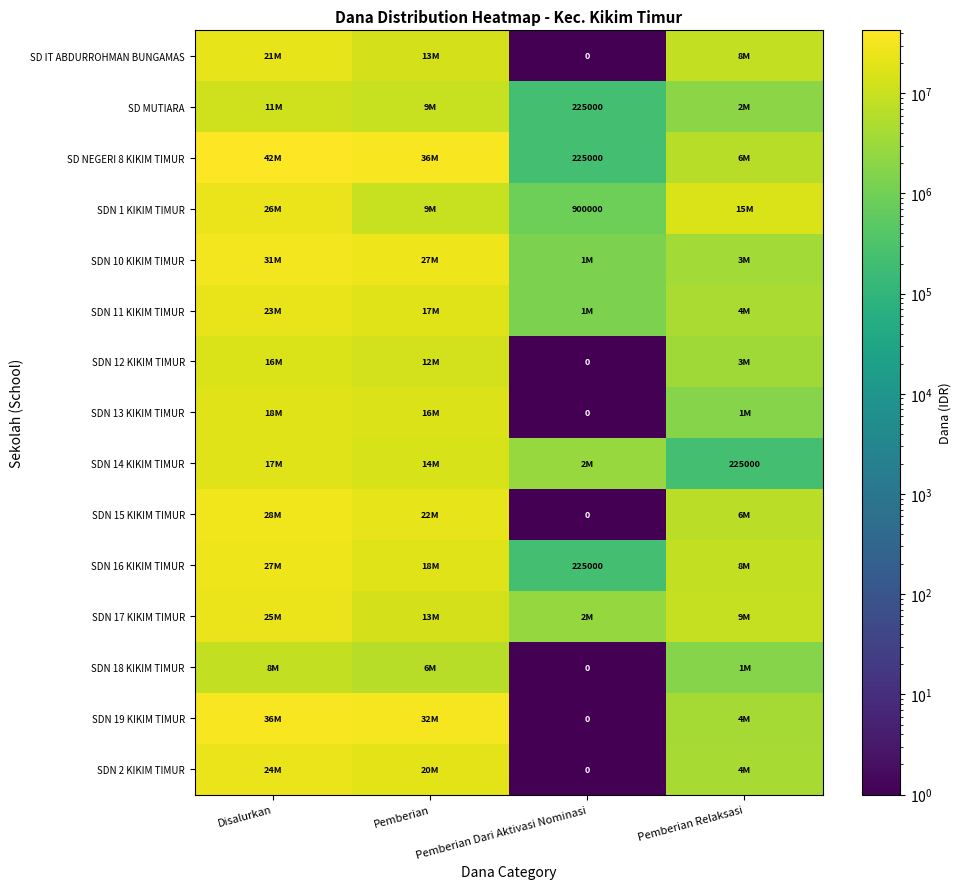

True or false: SDN 16 KIKIM TIMUR has a value of 52611 at Pemberian Dari Aktivasi Nominasi.

False